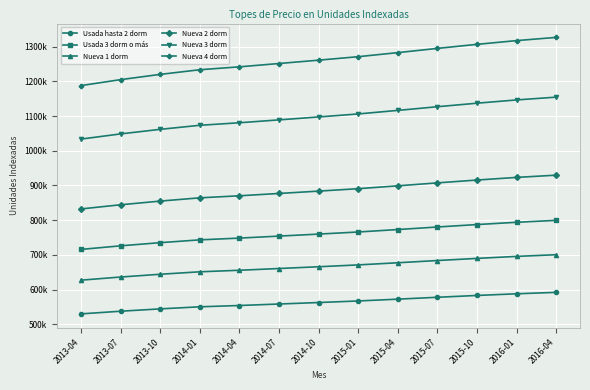

Reading left to right, what are all the values shown in this chart?

Usada hasta 2 dorm: 2013-04=530275	2013-07=537916	2013-10=544672	2014-01=550651	2014-04=554396	2014-07=558665	2014-10=562959	2015-01=567439	2015-04=572659	2015-07=578095	2015-10=583304	2016-01=588130	2016-04=592258
Usada 3 dorm o más: 2013-04=715871	2013-07=726187	2013-10=735307	2014-01=743379	2014-04=748435	2014-07=754197	2014-10=759995	2015-01=766043	2015-04=773090	2015-07=780429	2015-10=787461	2016-01=793975	2016-04=799548
Nueva 1 dorm: 2013-04=627315	2013-07=636355	2013-10=644347	2014-01=651420	2014-04=655851	2014-07=660900	2014-10=665981	2015-01=671281	2015-04=677456	2015-07=683887	2015-10=690049	2016-01=695757	2016-04=700641
Nueva 2 dorm: 2013-04=832399	2013-07=844394	2013-10=854998	2014-01=864384	2014-04=870263	2014-07=876964	2014-10=883705	2015-01=890738	2015-04=898932	2015-07=907465	2015-10=915642	2016-01=923217	2016-04=929696
Nueva 3 dorm: 2013-04=1033518	2013-07=1048411	2013-10=1061578	2014-01=1073232	2014-04=1080531	2014-07=1088851	2014-10=1097221	2015-01=1105953	2015-04=1116127	2015-07=1126722	2015-10=1136874	2016-01=1146279	2016-04=1154324
Nueva 4 dorm: 2013-04=1187555	2013-07=1204668	2013-10=1219798	2014-01=1233188	2014-04=1241576	2014-07=1251135	2014-10=1260753	2015-01=1270786	2015-04=1282477	2015-07=1294650	2015-10=1306316	2016-01=1317122	2016-04=1326367